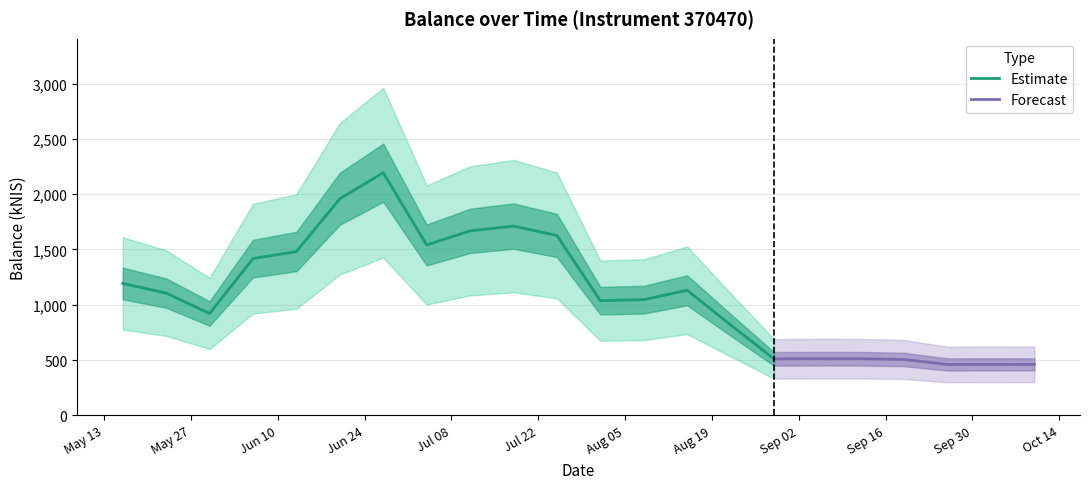

Is this an area chart (filled region under the line)?

No